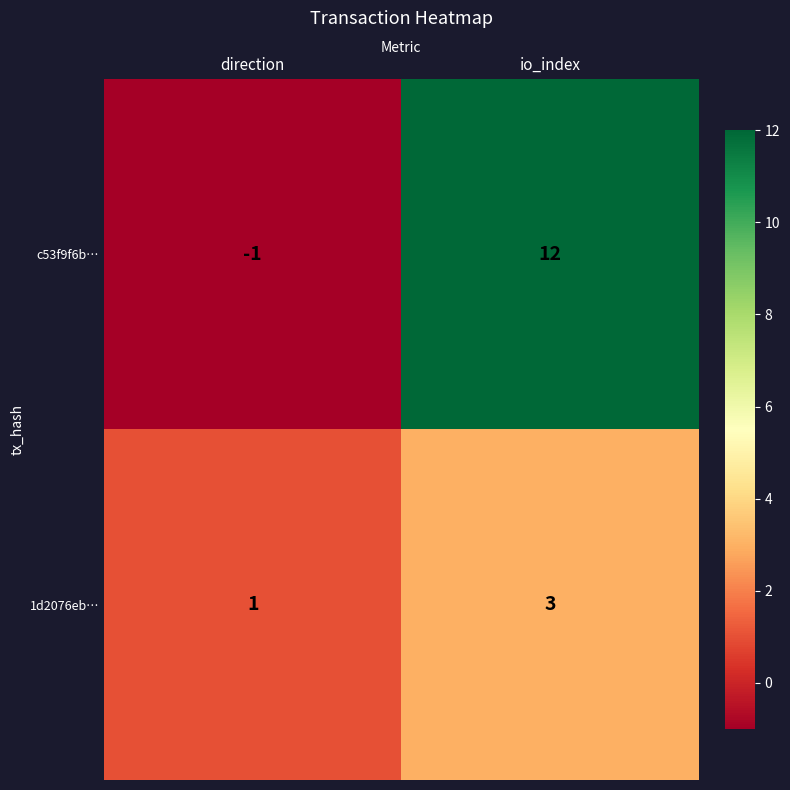

Reading left to right, transcribe all the data shown in this chart.

c53f9f6b…: direction=-1	io_index=12
1d2076eb…: direction=1	io_index=3